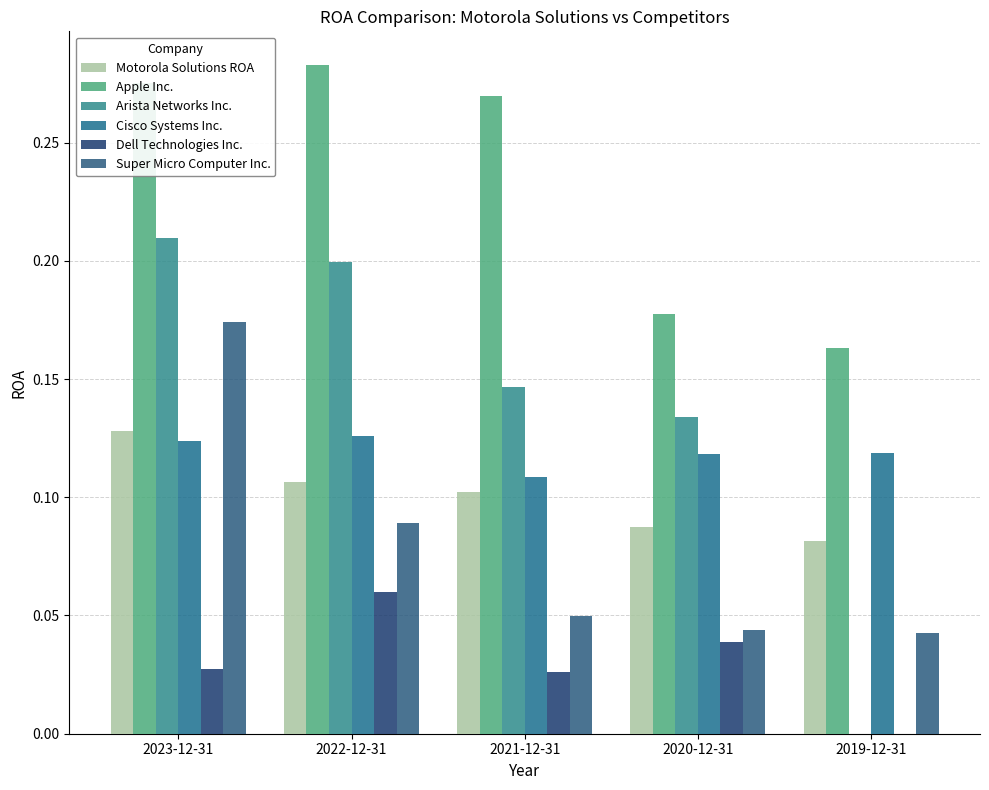

List the labels in order of Apple Inc. value, smallest first.

2019-12-31, 2020-12-31, 2021-12-31, 2023-12-31, 2022-12-31